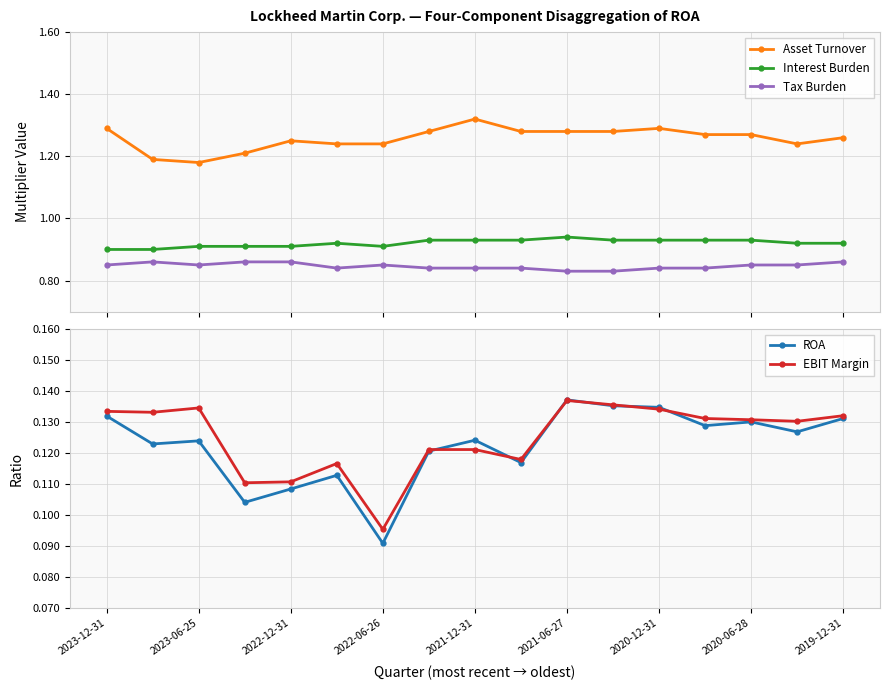

True or false: Interest Burden has more than 0 interior local peaks.

True